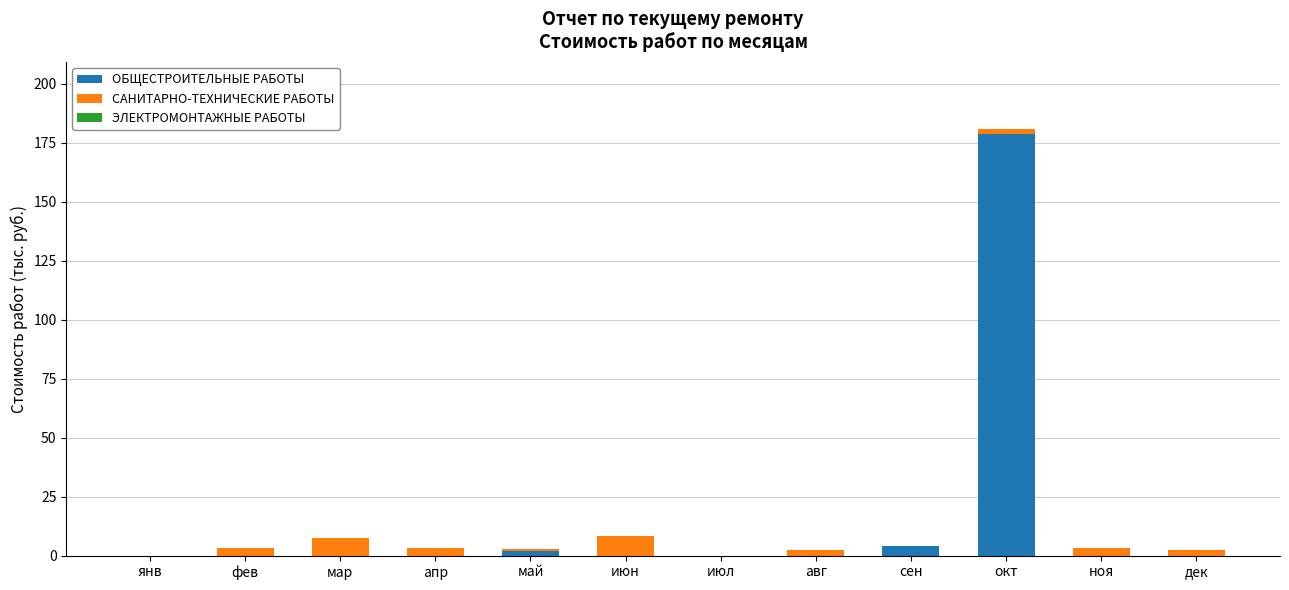

At which label does ОБЩЕСТРОИТЕЛЬНЫЕ РАБОТЫ reach its peak?

окт